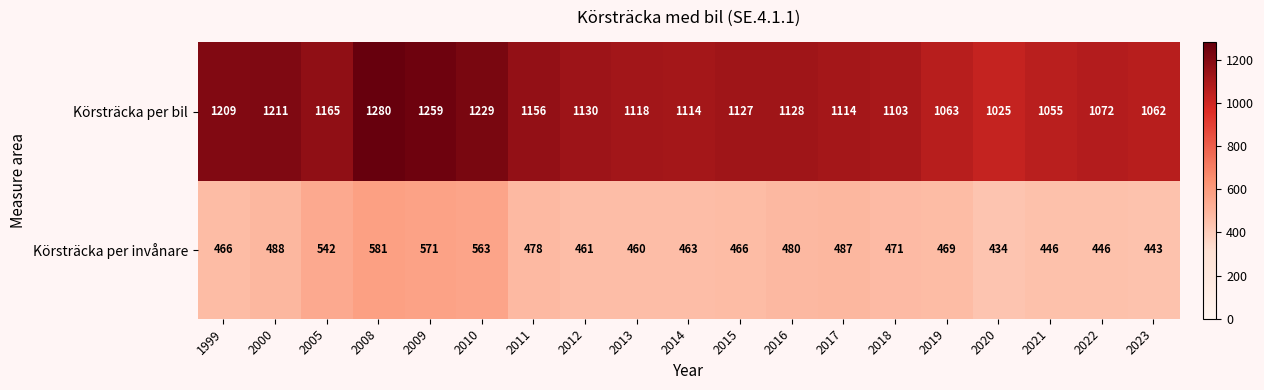

Count the number of data series in this chart.

2